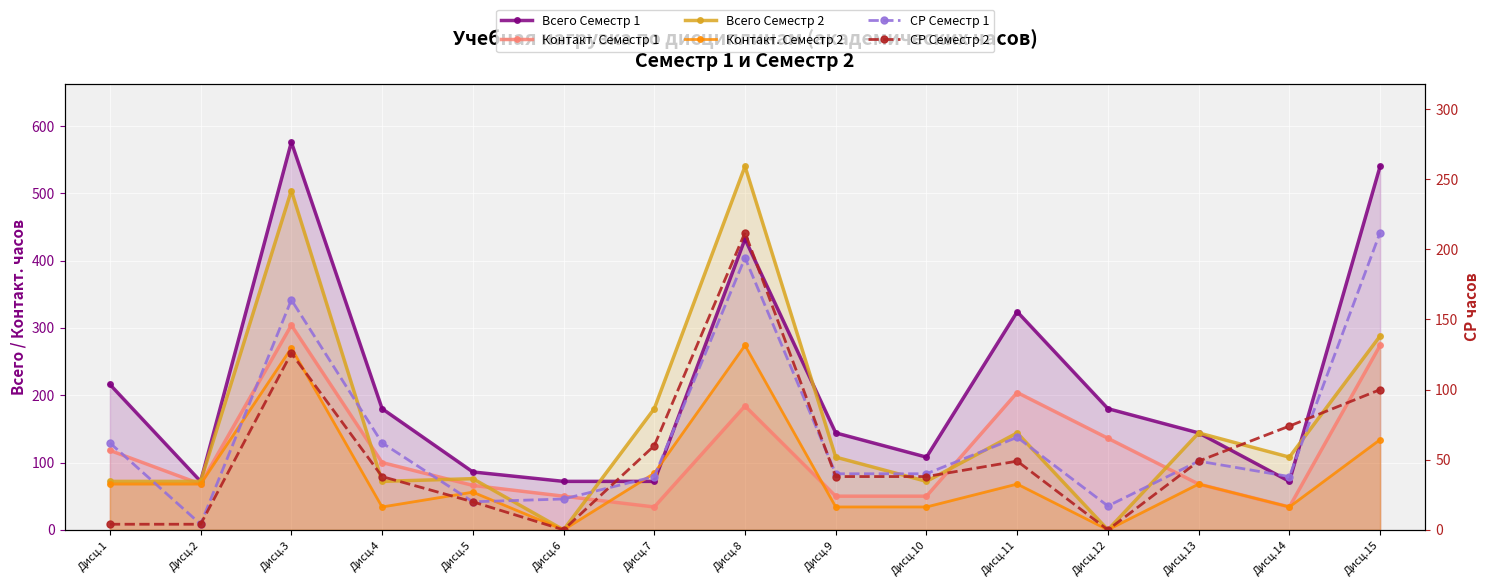

What is the spread (max minus min) of values at Дисц.3?

450